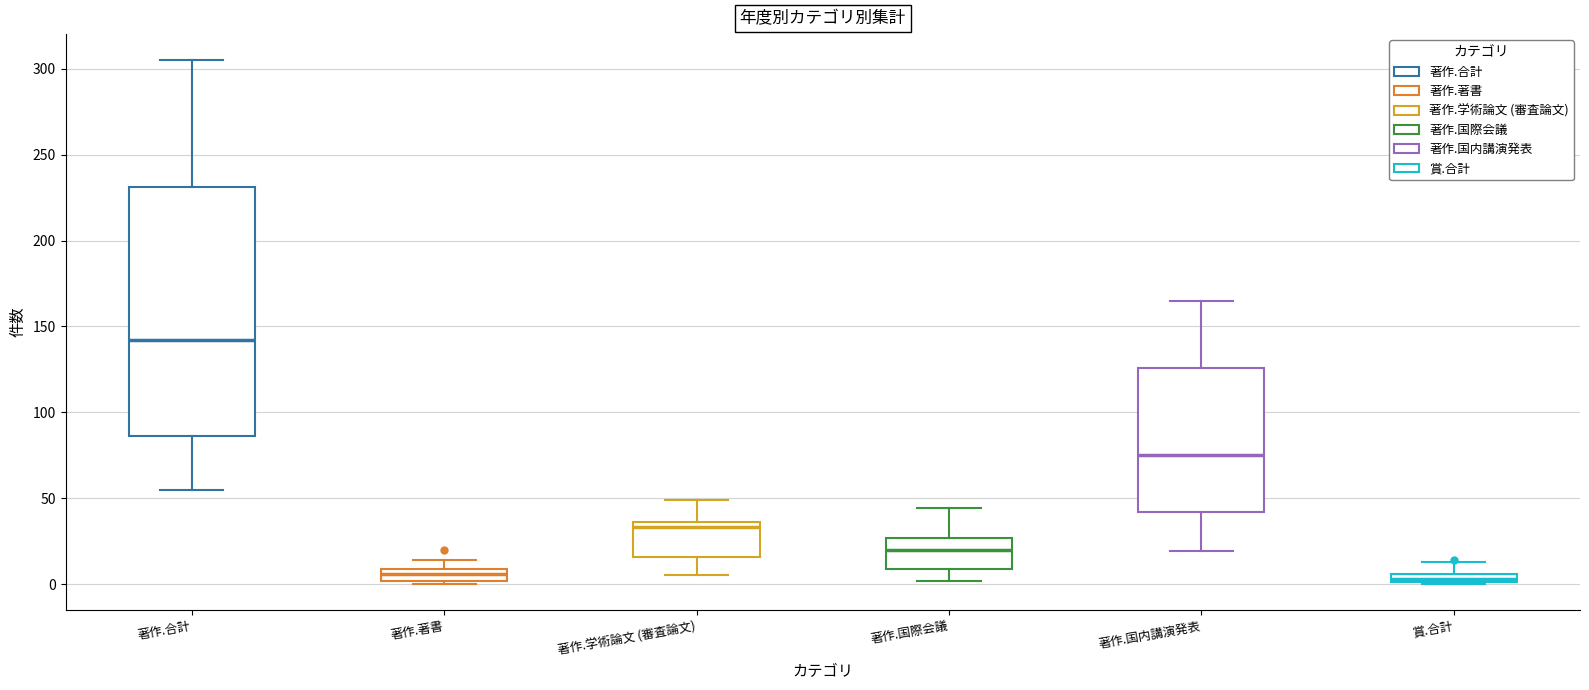

Comparing the boxes themselves (not the whiskers), which one is the tallest?

著作.合計